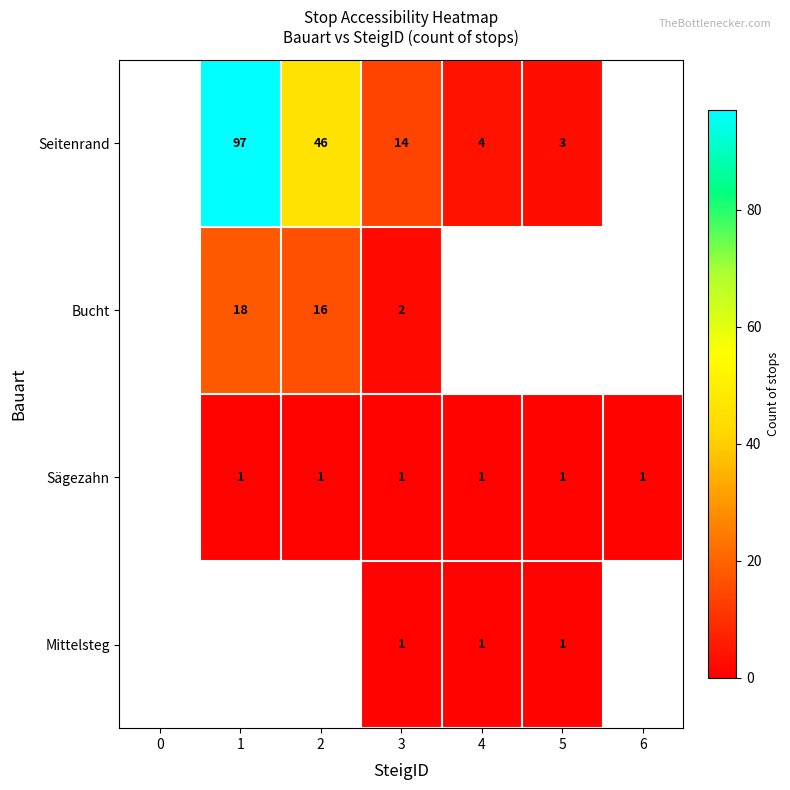

Is it true that Seitenrand equals 46 at 2?

True